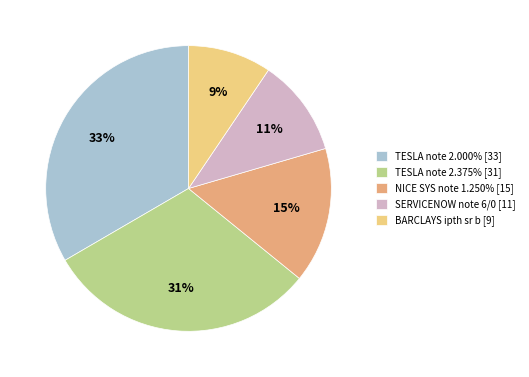

To the nearest percent, what is the difference between the largest and smallest slice percentages?

24%